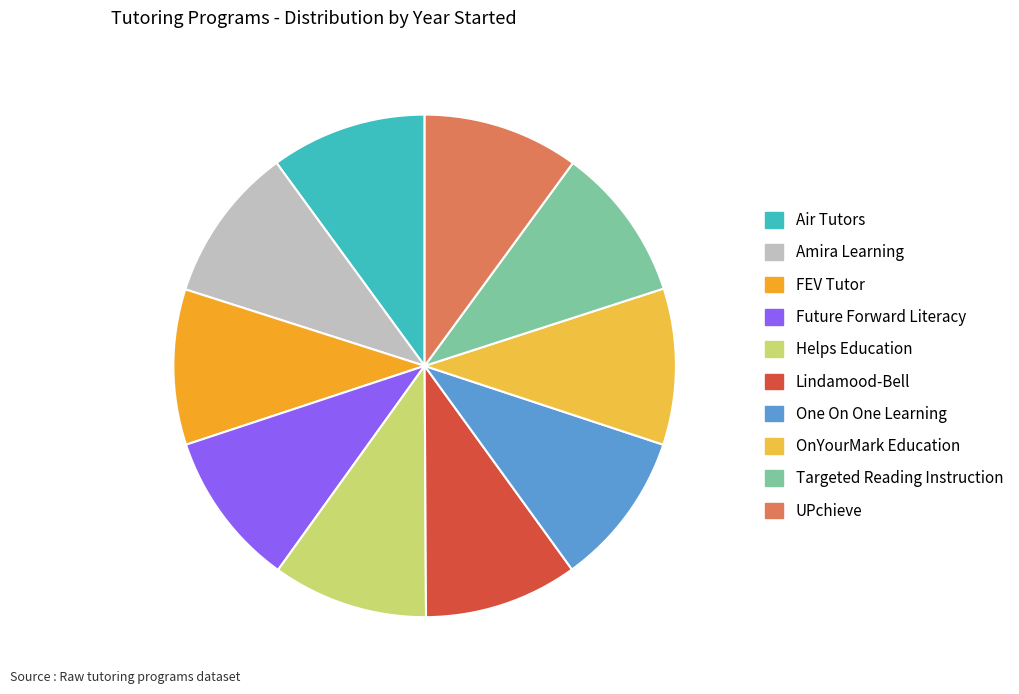

Which slice is the smallest?

Lindamood-Bell